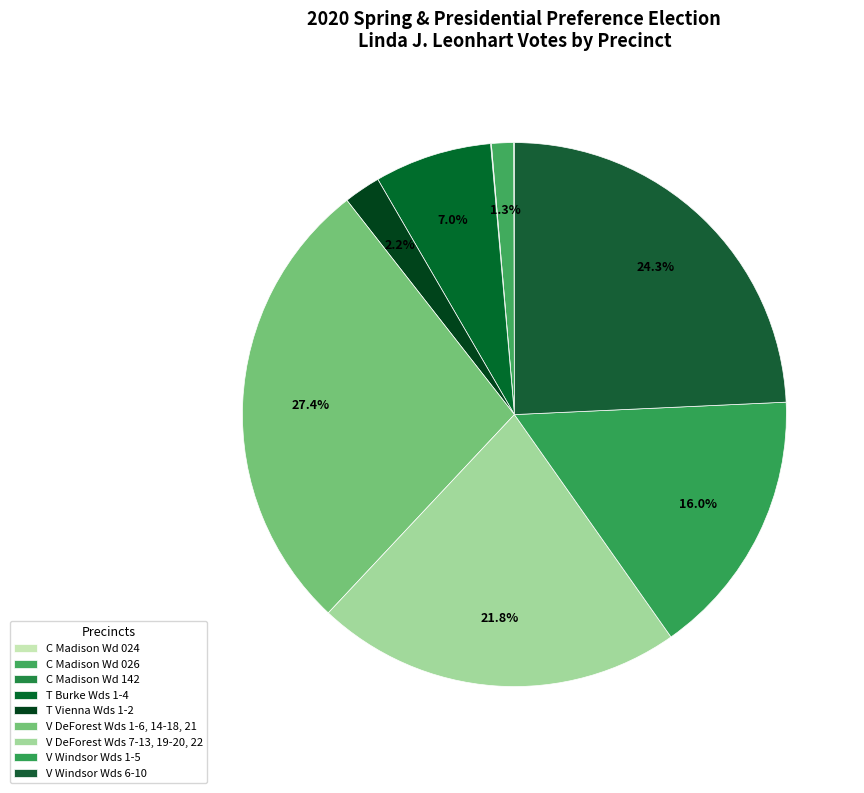

What is the largest slice in the pie chart?

V DeForest Wds 1-6, 14-18, 21